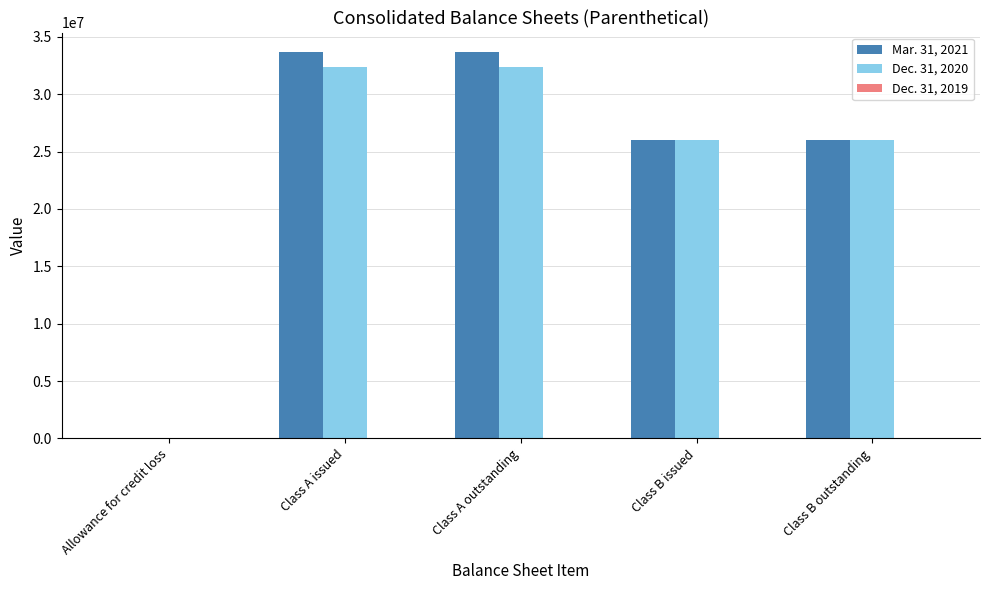

What is the total value across all series at Class A outstanding?

66079576